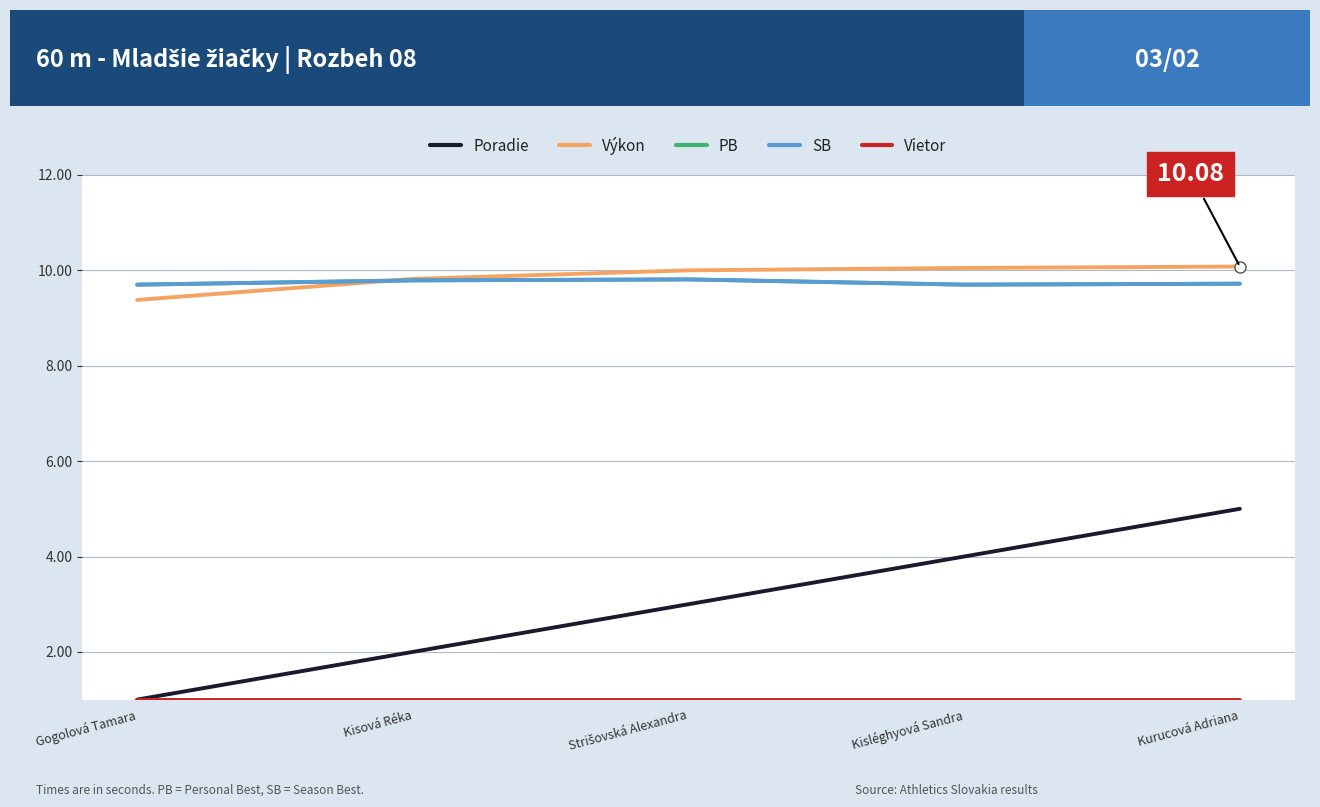

Is this an area chart (filled region under the line)?

No